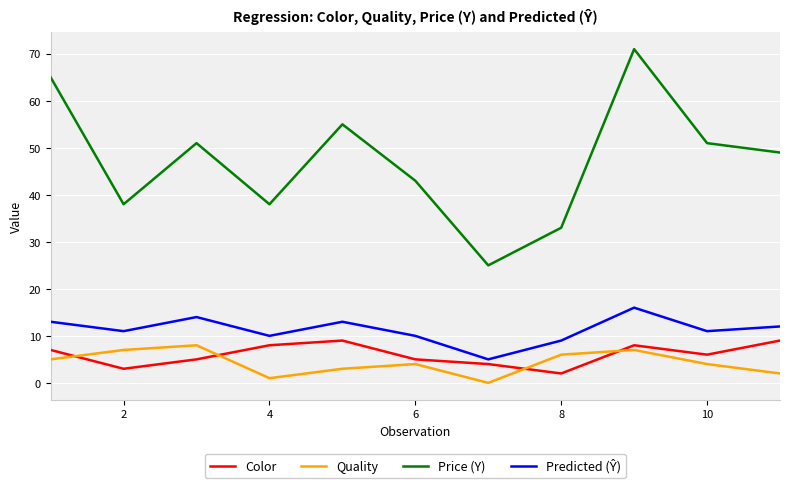

What is the maximum value shown in the chart?

71